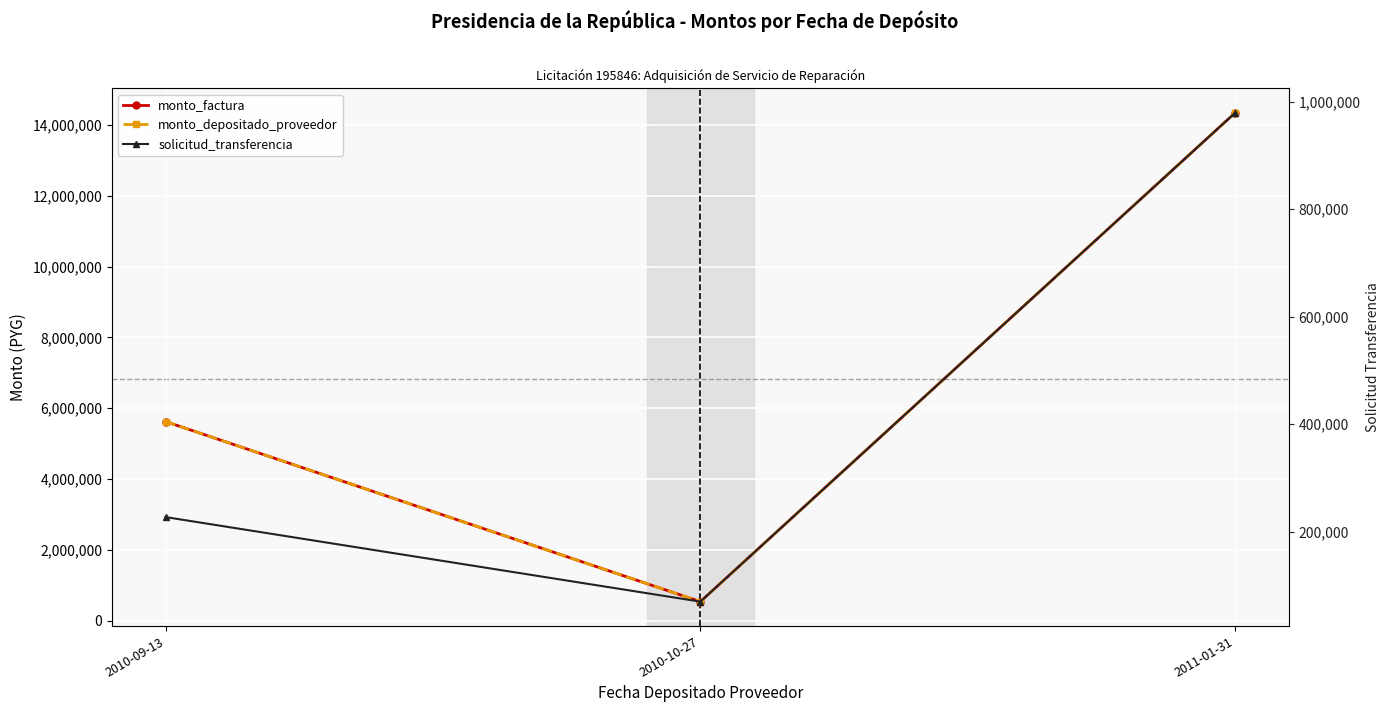

What is the greatest value displayed?

14345000